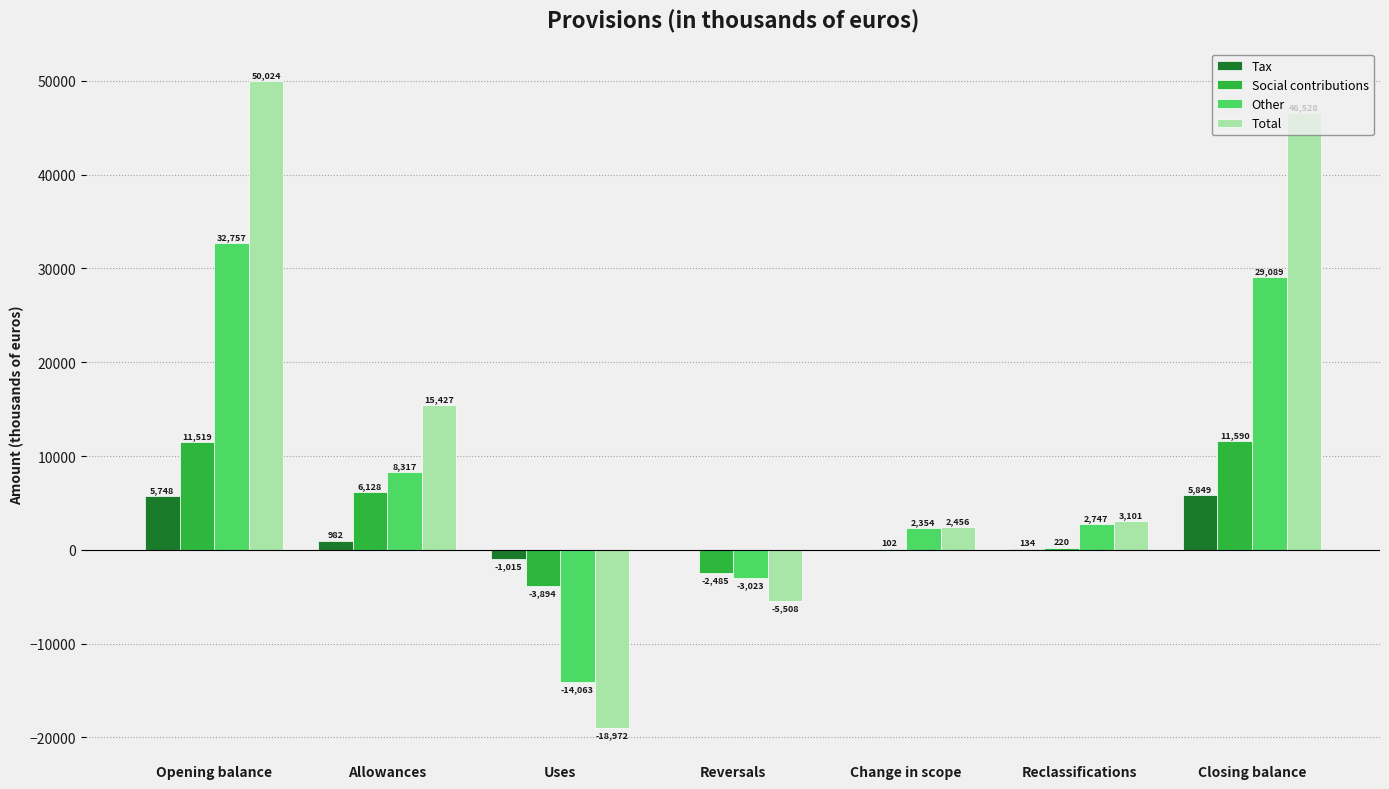

Count the number of data series in this chart.

4